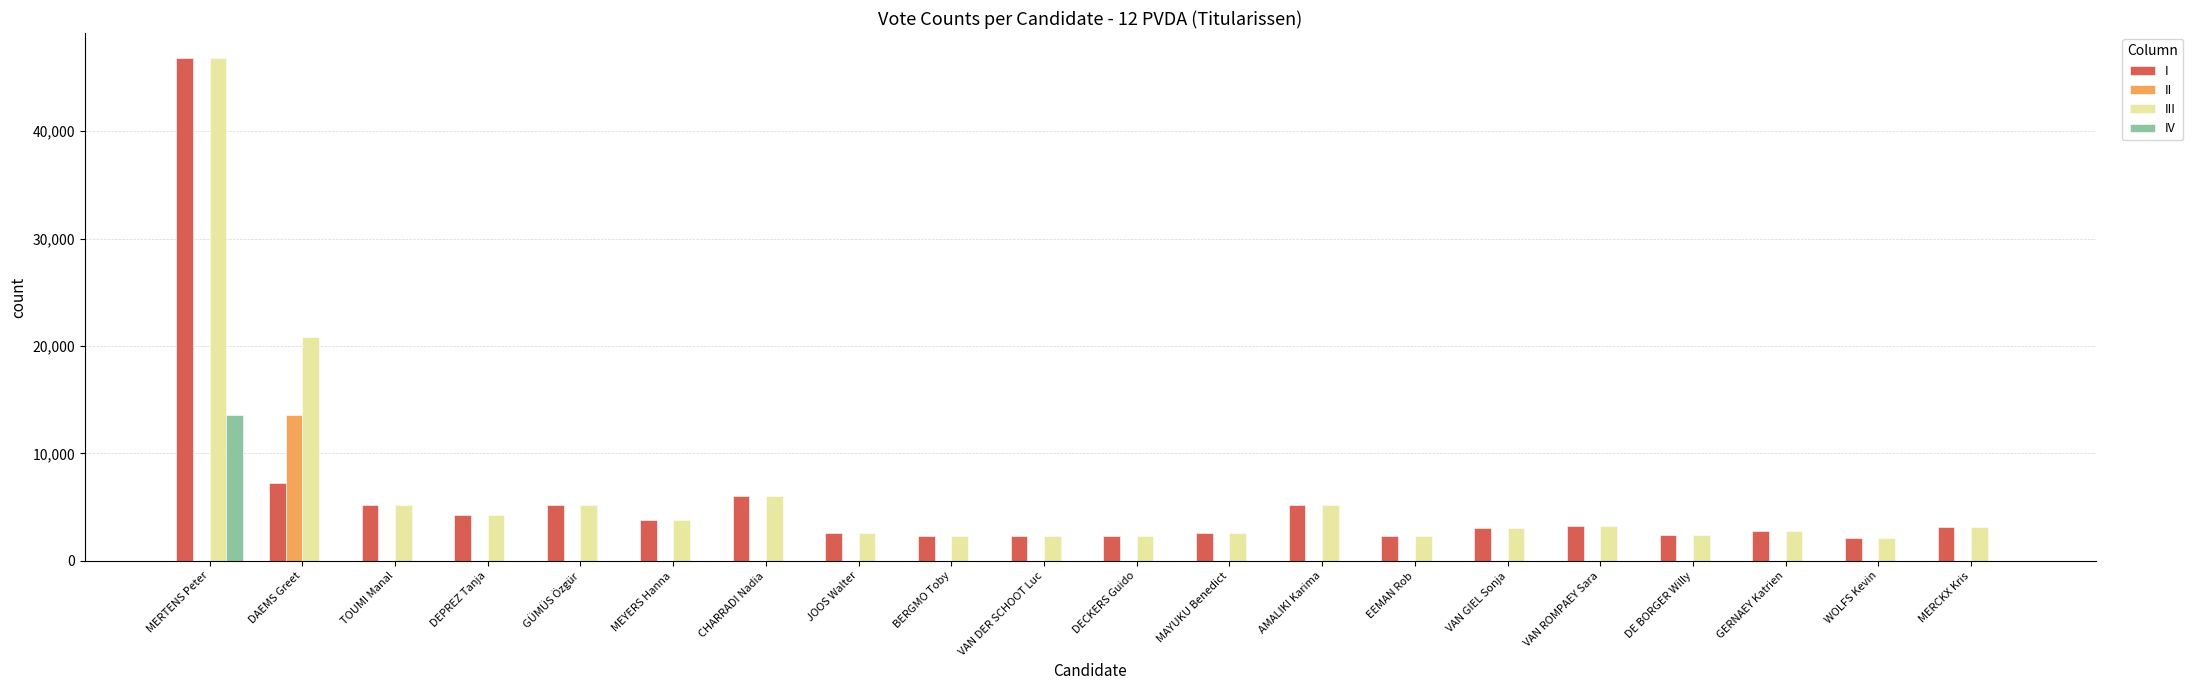

What is the maximum value shown in the chart?

46802